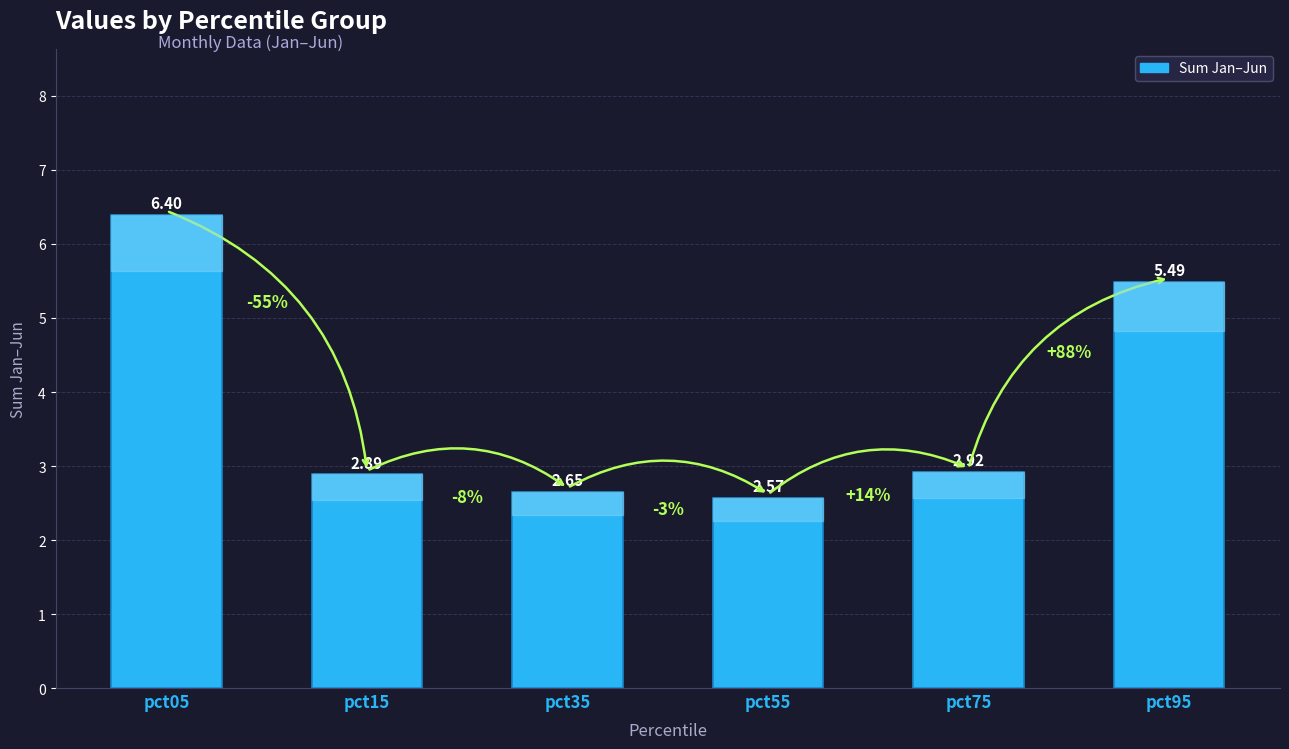

What is the average value?

3.8